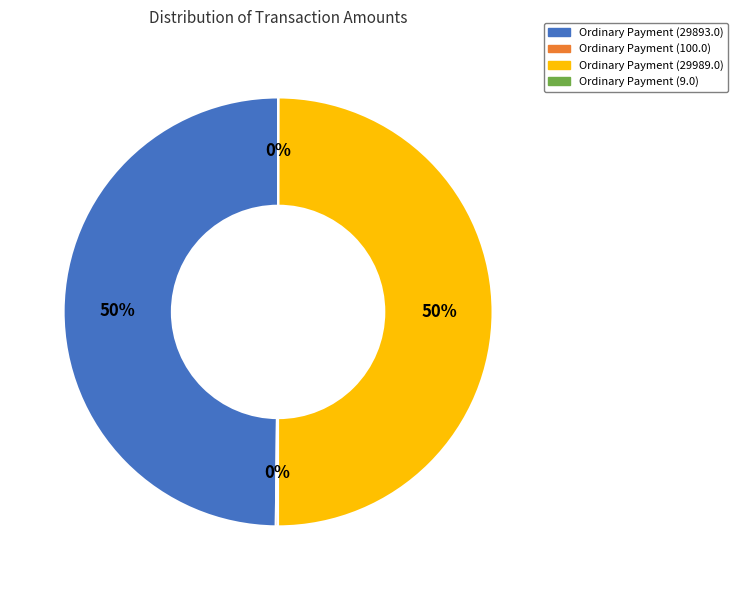

Is it true that Ordinary Payment (29893.0) is 50% of the pie?

True